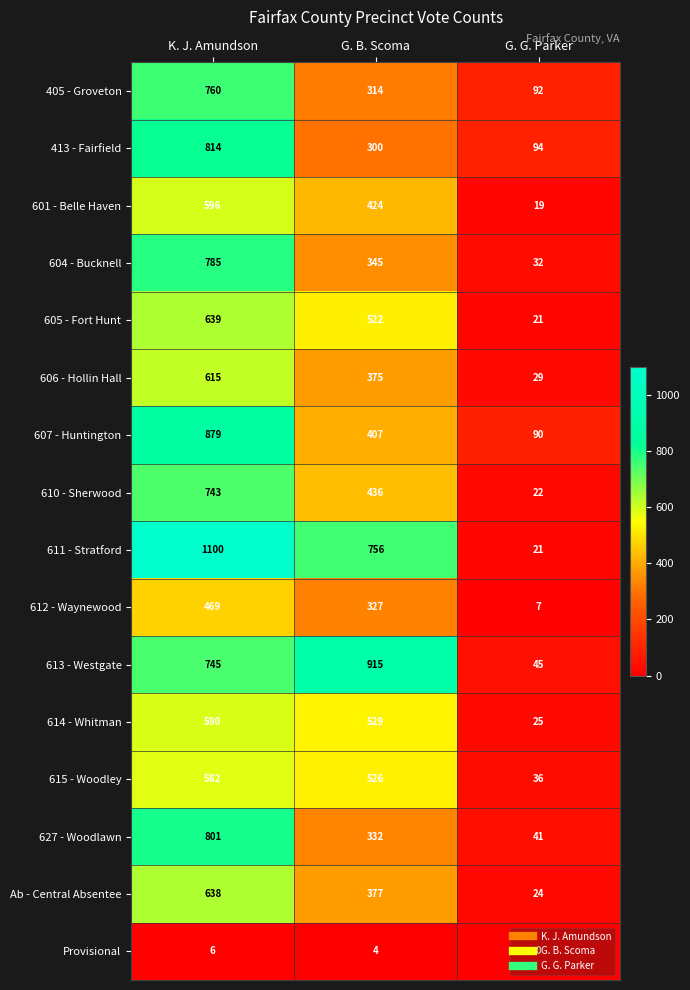

What is the approximate value of 614 - Whitman at K. J. Amundson, to the nearest 10?

590